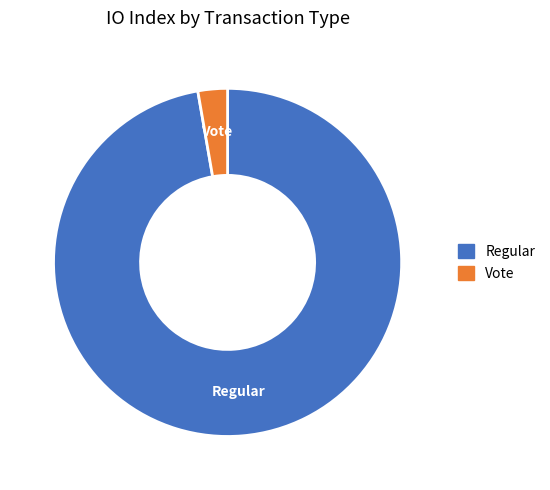

Between Vote and Regular, which is larger?

Regular